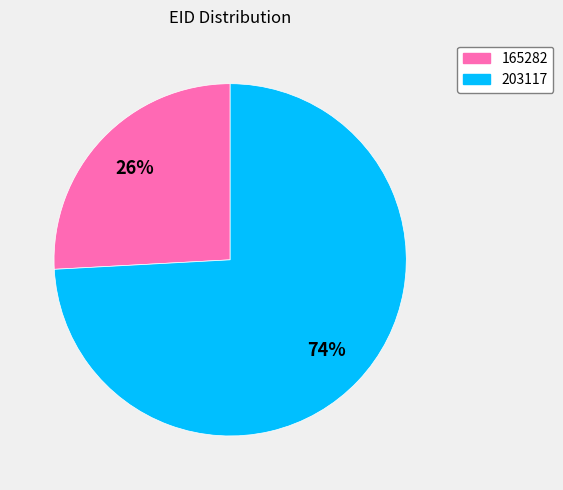

To the nearest percent, what is the combined percentage of 165282 and 203117?

100%